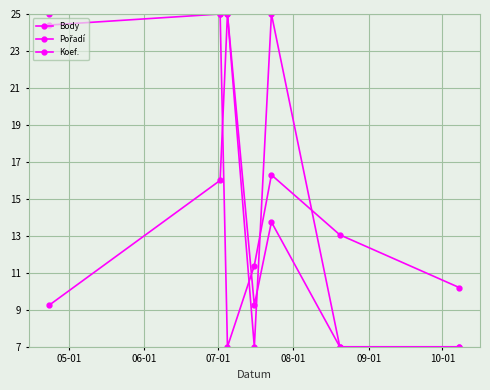

Reading left to right, what are all the values shown in this chart?

Body: 24.4	25.0	7.0	11.4	16.3	13.1	10.2
Pořadí: 9.2	16.0	25.0	9.2	13.8	7.0	7.0
Koef.: 25.0	25.0	25.0	7.0	25.0	7.0	7.0